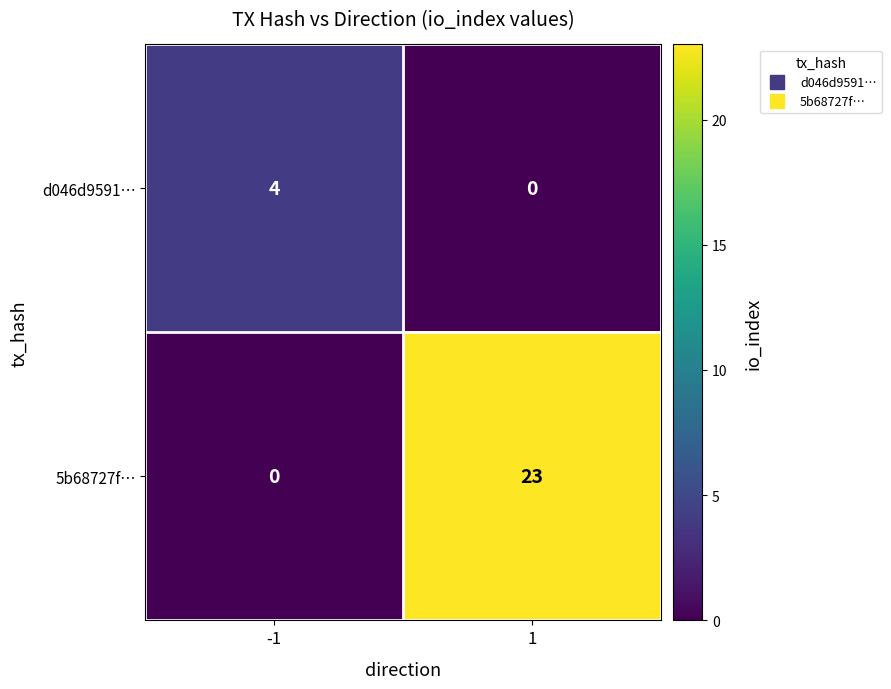

The value of 5b68727f… at 1 is 23. True or false?

True